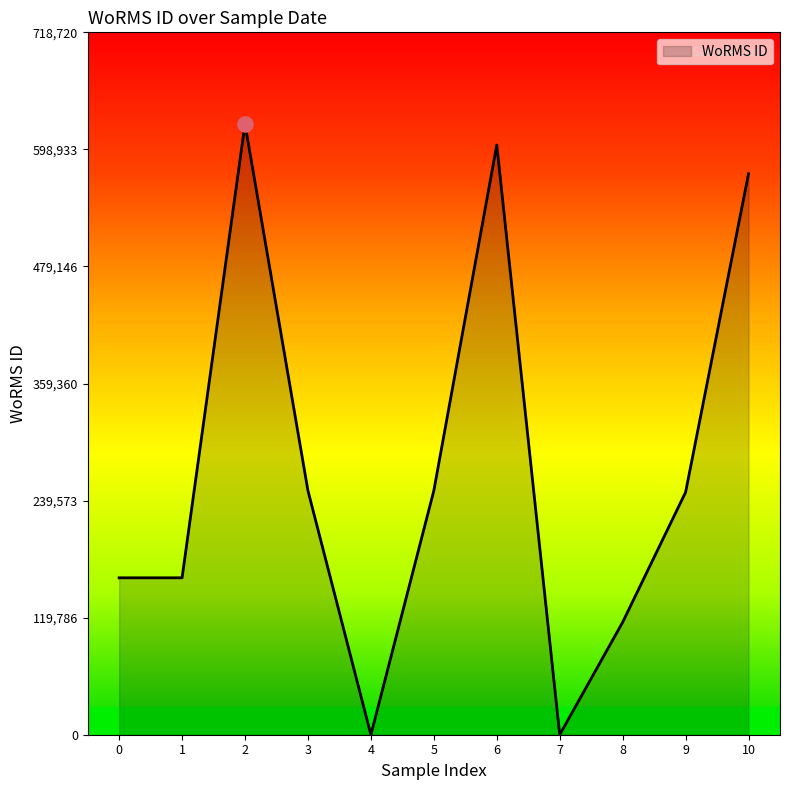

What is the change in value from 3 to 10?

+324225